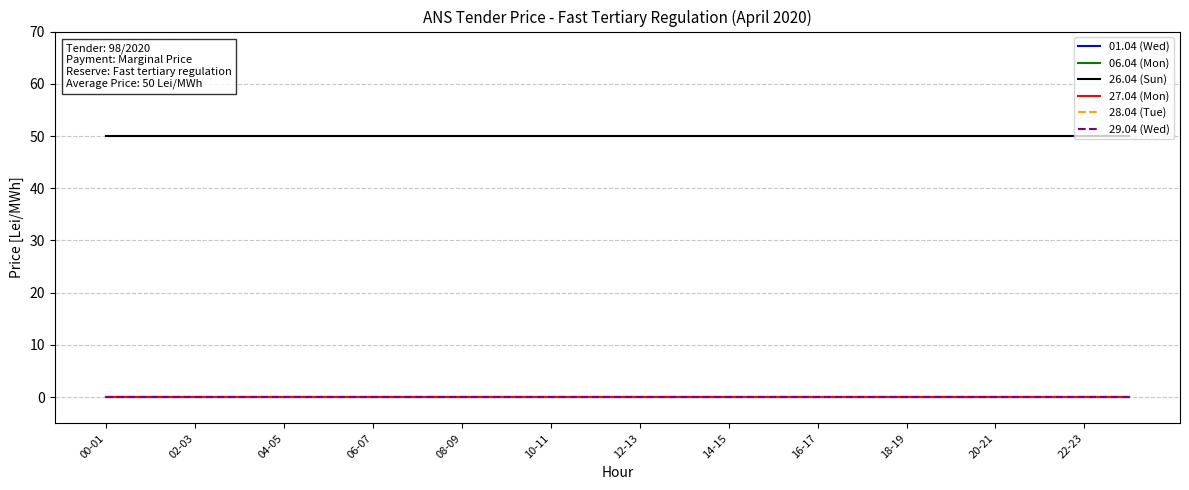

Does the chart have visible grid lines?

Yes